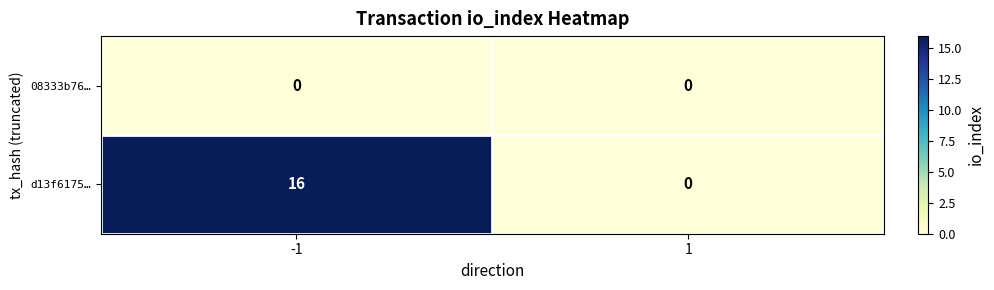

What is the maximum value shown in the chart?

16